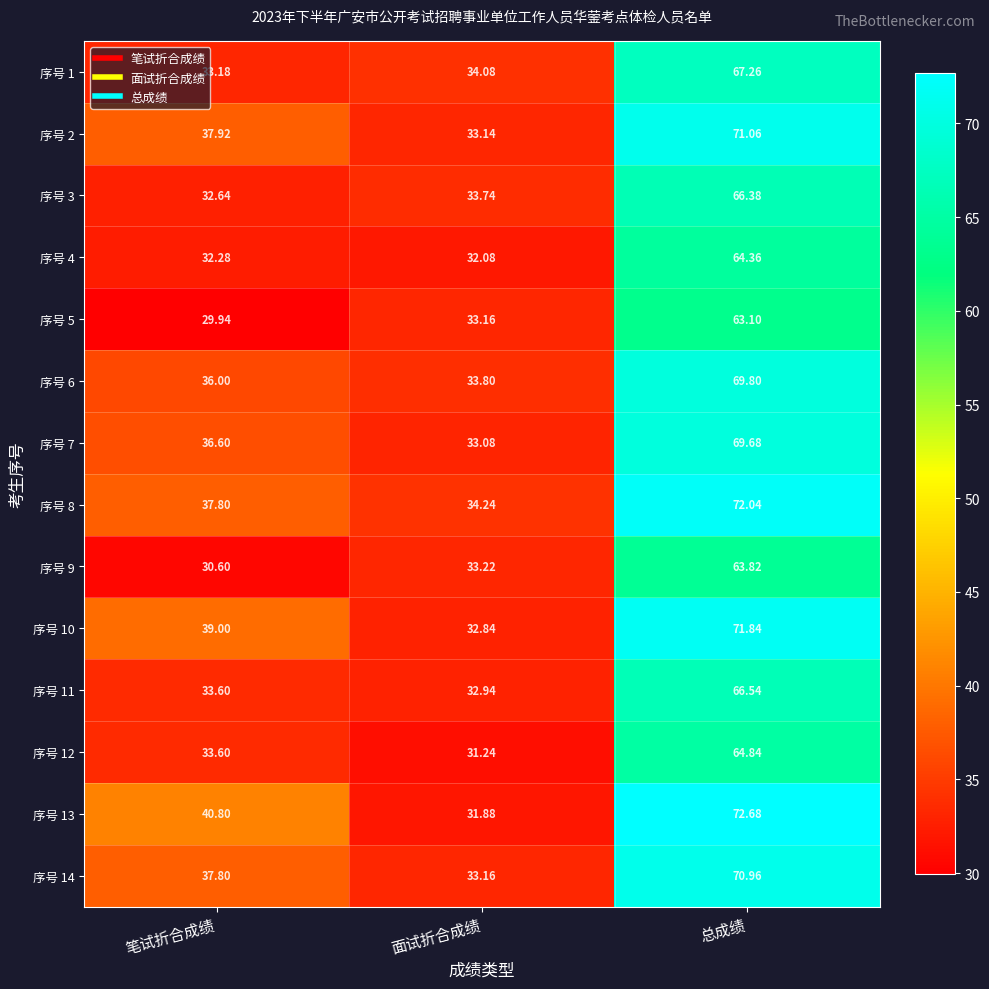

At which category is the sum across all series the highest?

总成绩